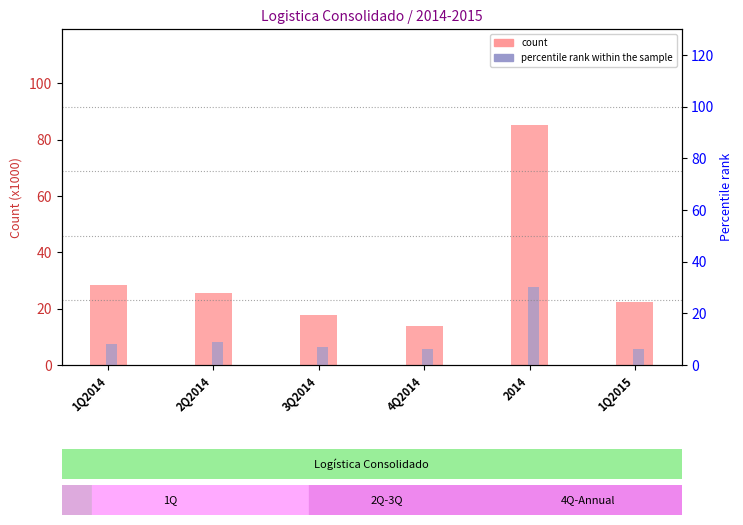

Between 1Q2014 and 4Q2014, which is larger?

1Q2014